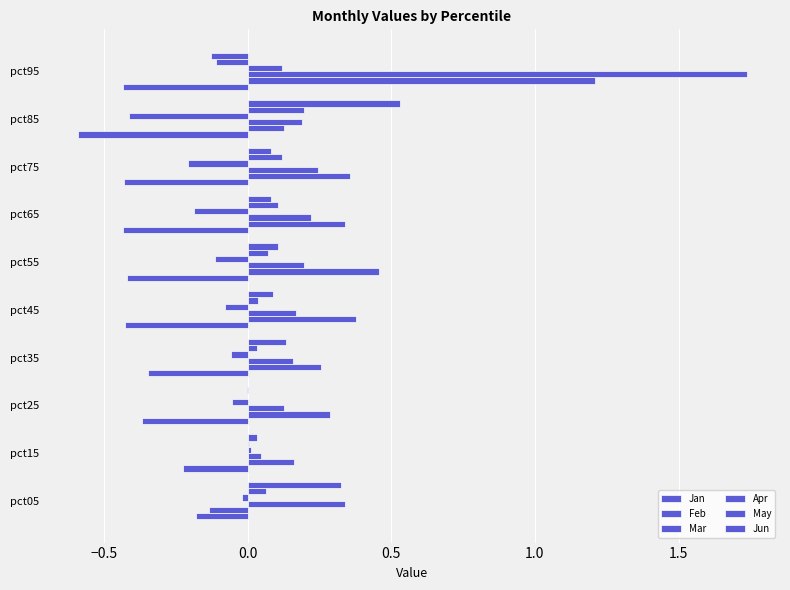

Reading right to left, list all the values displayed in this chart.

Jan: -0.4	-0.6	-0.4	-0.4	-0.4	-0.4	-0.3	-0.4	-0.2	-0.2
Feb: 1.2	0.1	0.4	0.3	0.5	0.4	0.3	0.3	0.2	-0.1
Mar: 1.7	0.2	0.2	0.2	0.2	0.2	0.2	0.1	0.0	0.3
Apr: 0.1	-0.4	-0.2	-0.2	-0.1	-0.1	-0.1	-0.1	0.0	-0.0
May: -0.1	0.2	0.1	0.1	0.1	0.0	0.0	0.0	0.0	0.1
Jun: -0.1	0.5	0.1	0.1	0.1	0.1	0.1	-0.0	0.0	0.3